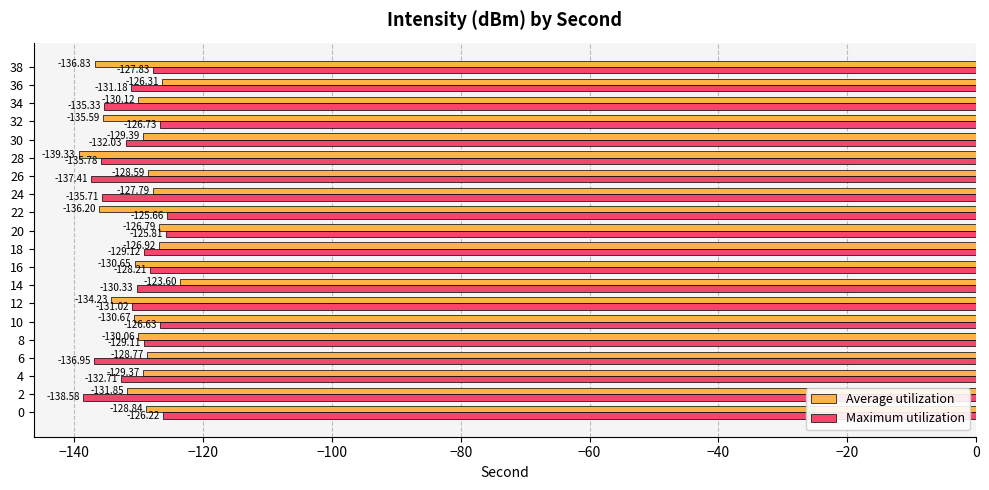

What is the sum of all Average utilization values?

-2611.9